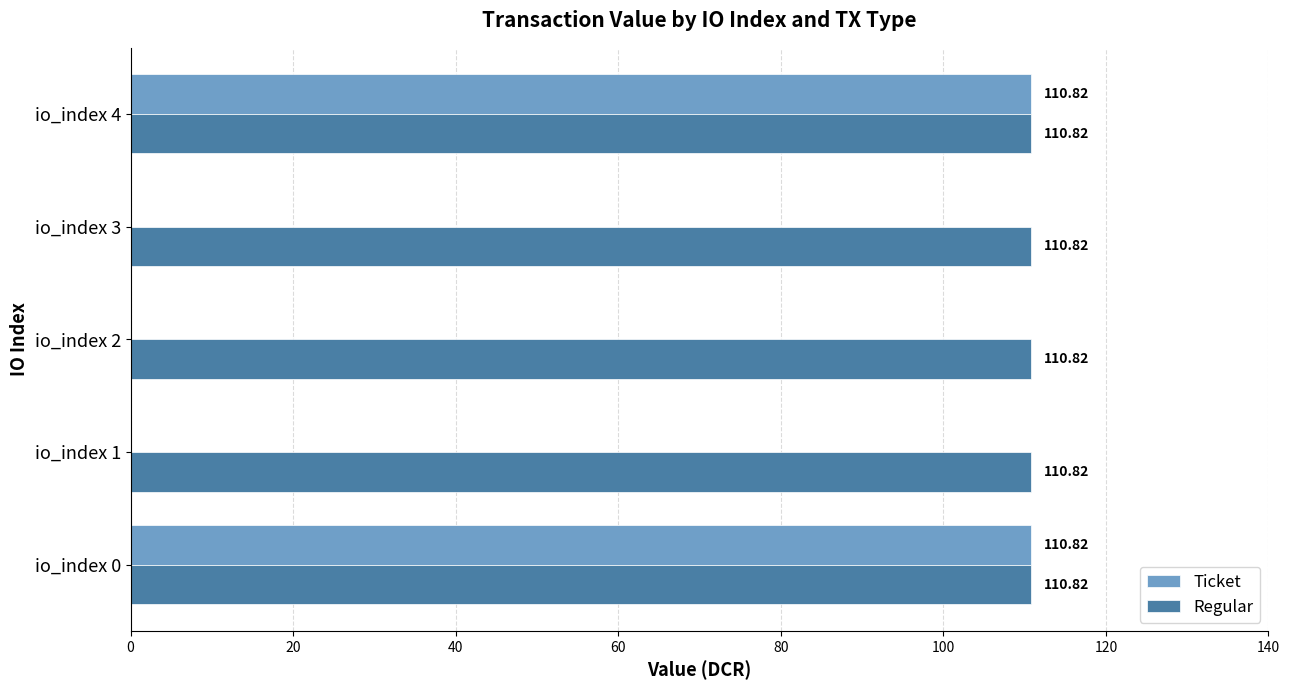

Which series has the largest total across all categories?

Regular